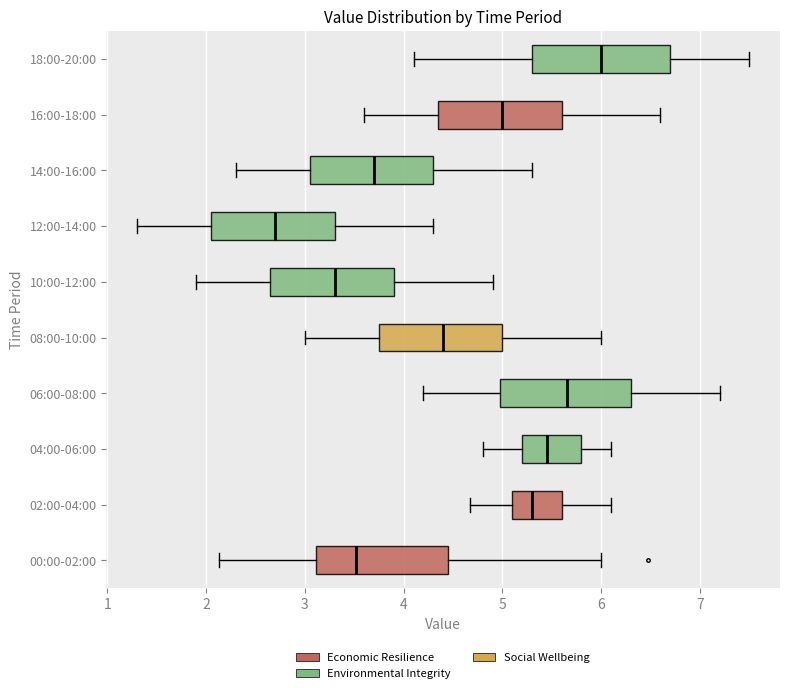

Where does the left whisker of the box for 14:00-16:00 end on the x-axis? The values are not printed on the chart, so give them approximately, as read against the axis.

2.3